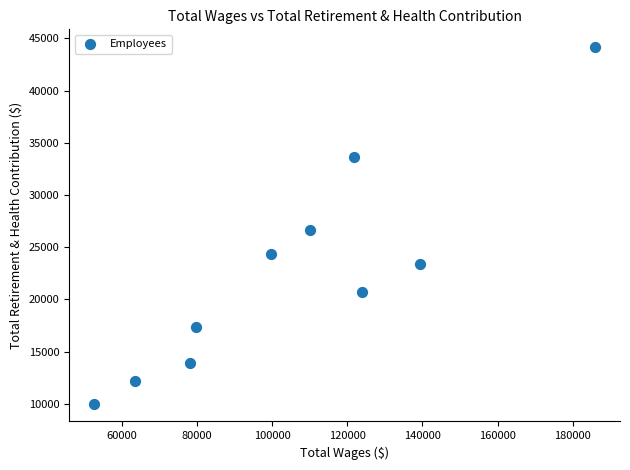

What is the average X value?

105497